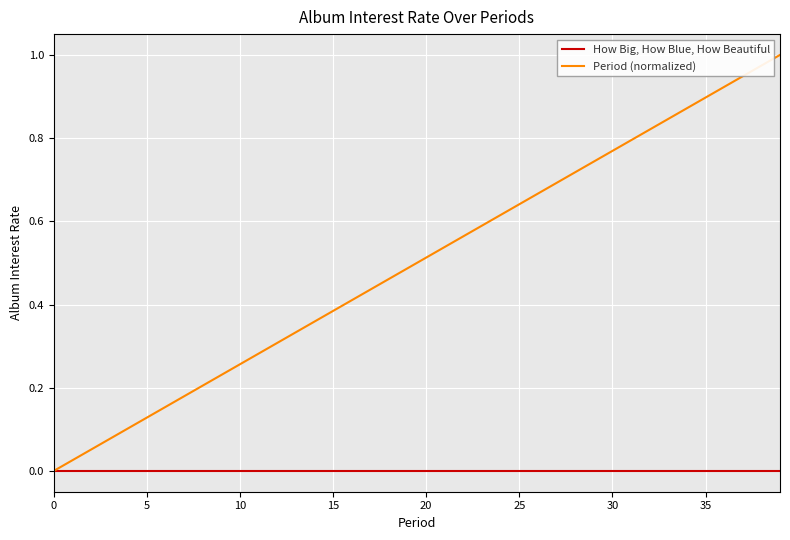

What are all the series names shown in the legend?

How Big, How Blue, How Beautiful, Period (normalized)